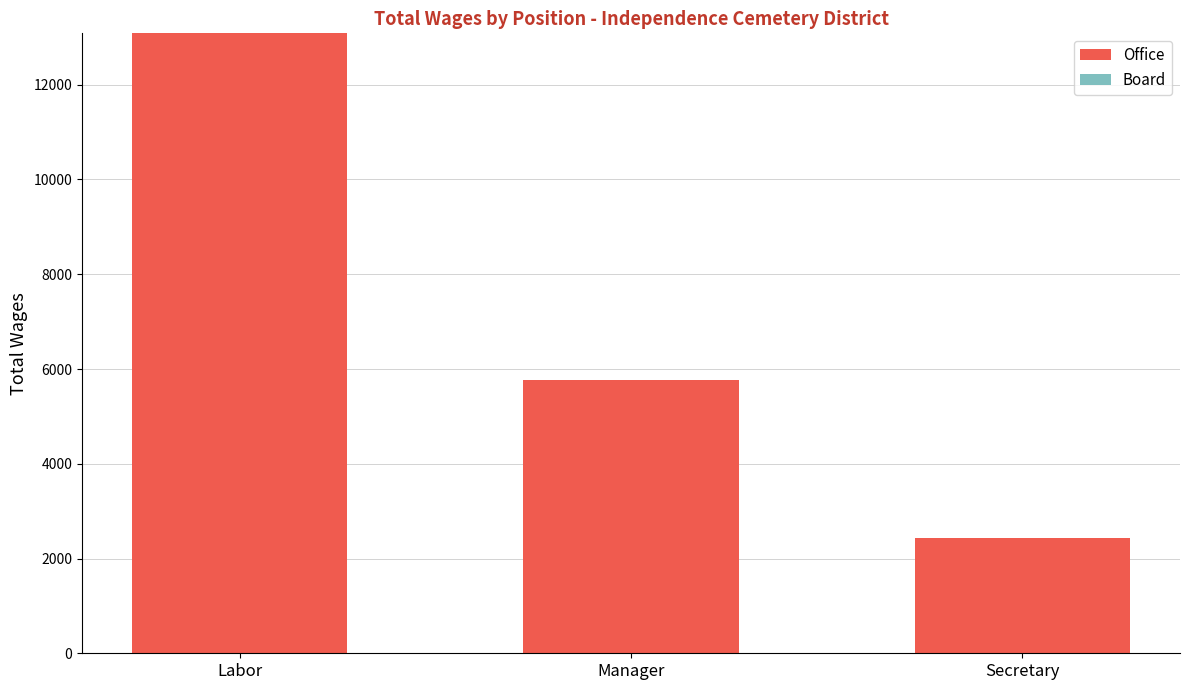

The value at Manager is 1718. True or false?

False